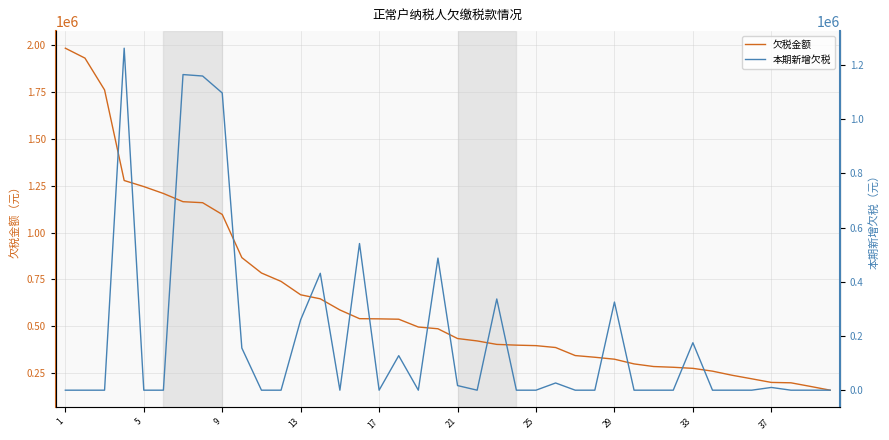

True or false: 本期新增欠税 and 欠税金额 cross at least once.

False